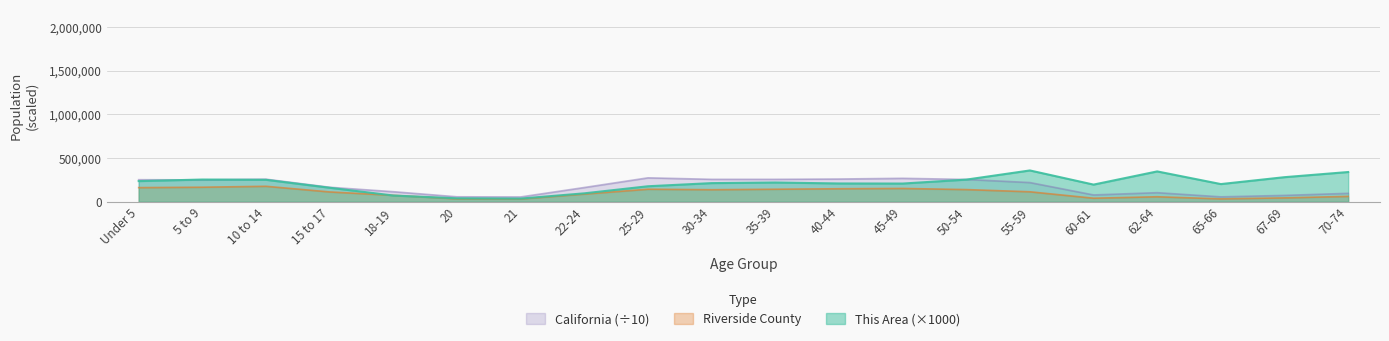

What is the total value across all series at Under 5?

652571.3